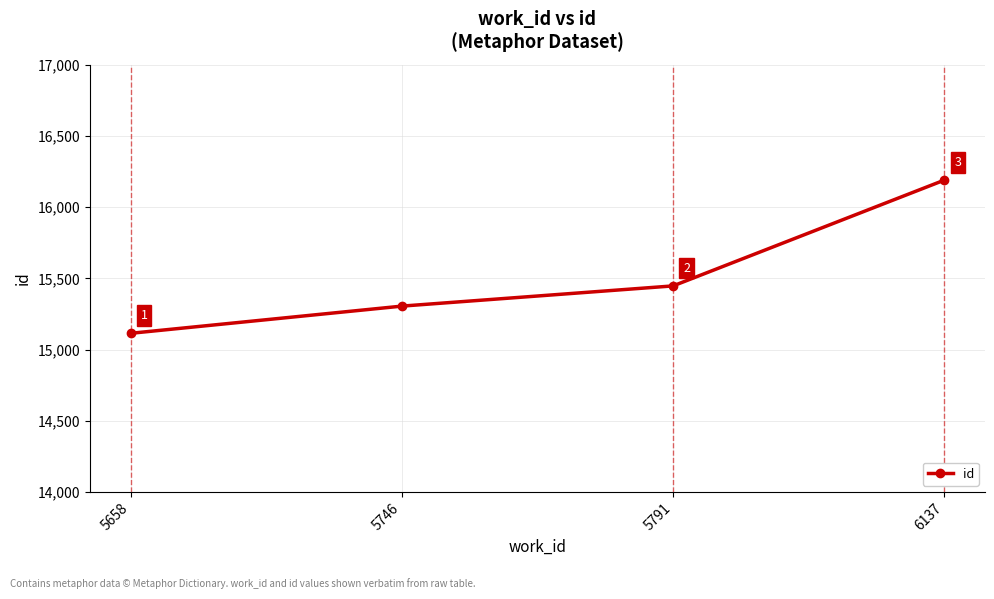

Which label corresponds to the smallest value in the chart?

5658